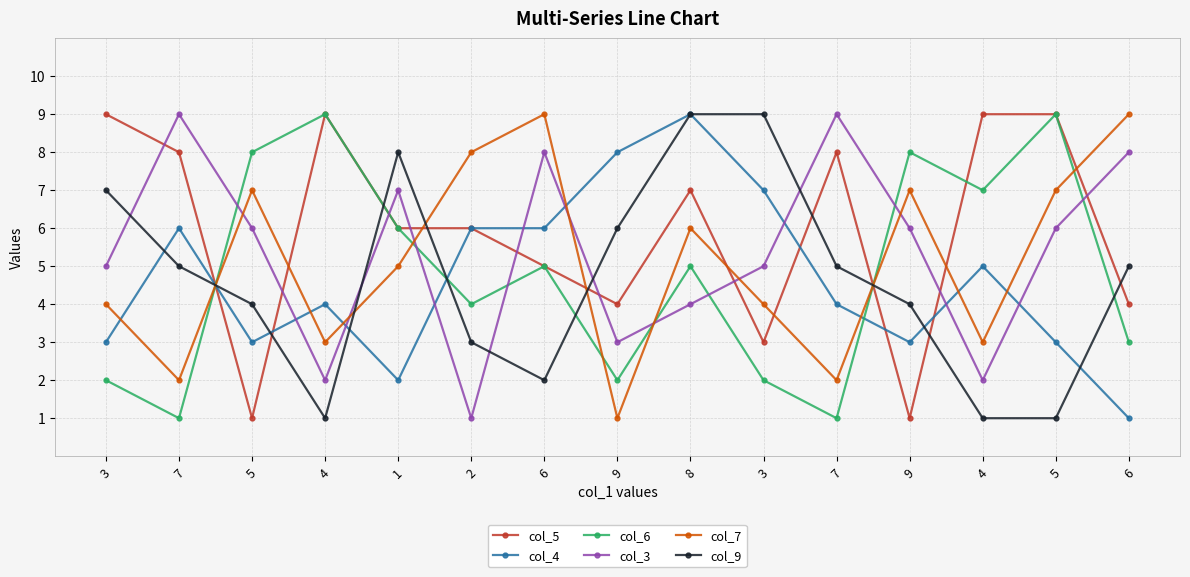

What are all the series names shown in the legend?

col_5, col_4, col_6, col_3, col_7, col_9